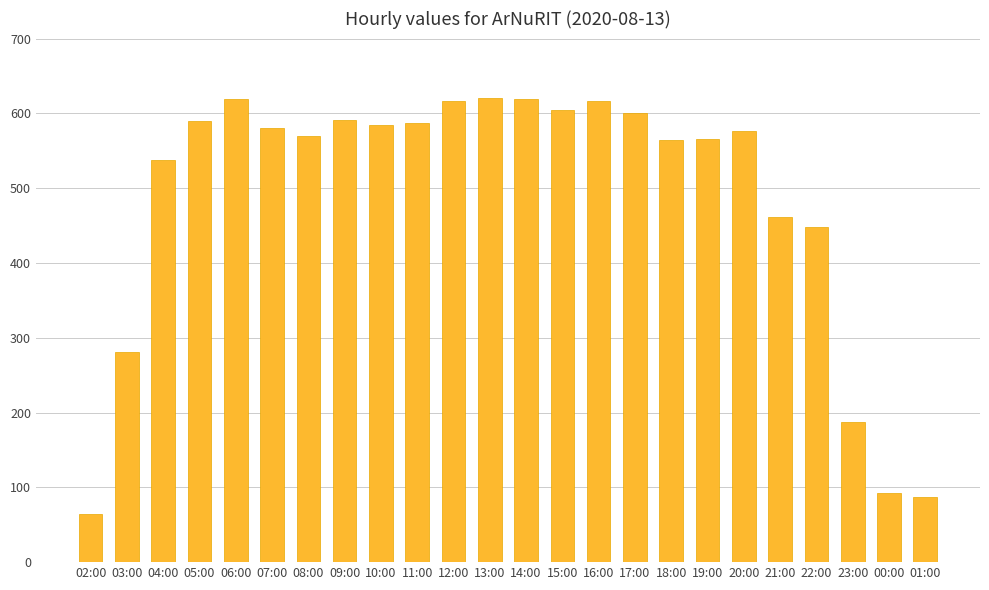

What position from the left is 04:00?

3